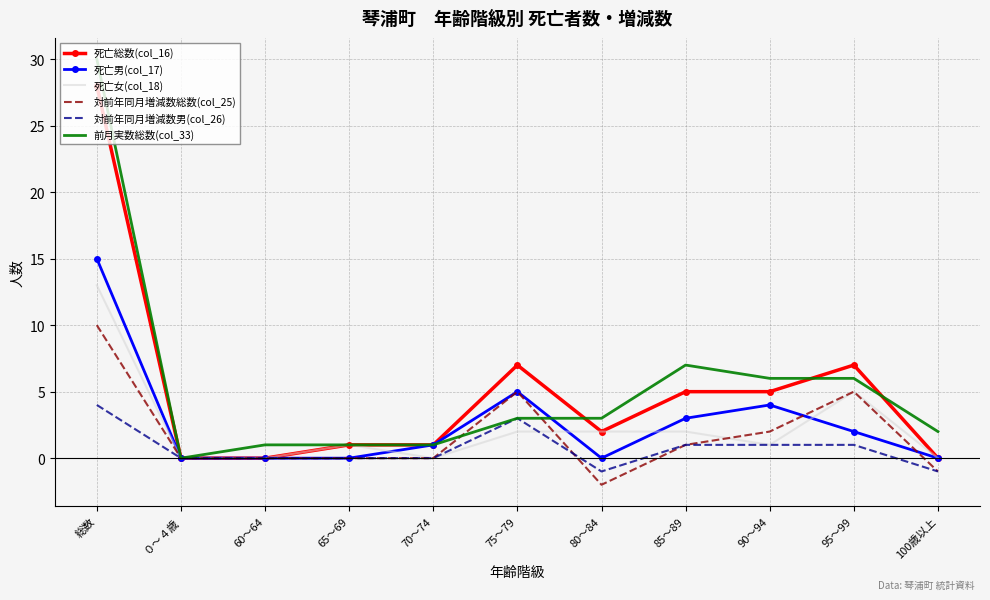

Reading left to right, what are all the values shown in this chart?

死亡総数(col_16): 28	0	0	1	1	7	2	5	5	7	0
死亡男(col_17): 15	0	0	0	1	5	0	3	4	2	0
死亡女(col_18): 13	0	0	1	0	2	2	2	1	5	0
対前年同月増減数総数(col_25): 10	0	0	0	0	5	-2	1	2	5	-1
対前年同月増減数男(col_26): 4	0	0	0	0	3	-1	1	1	1	-1
前月実数総数(col_33): 30	0	1	1	1	3	3	7	6	6	2